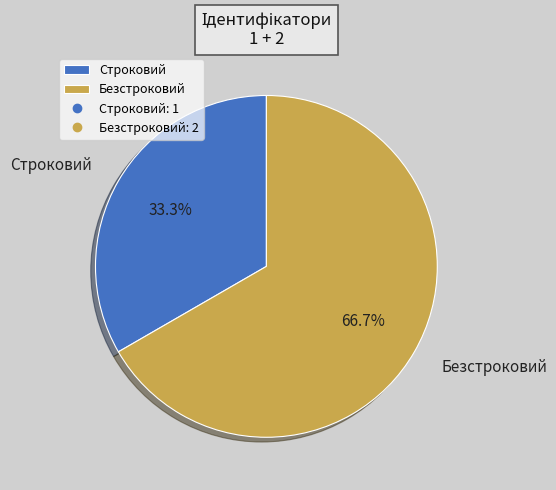

Which has a higher value, Безстроковий or Строковий?

Безстроковий